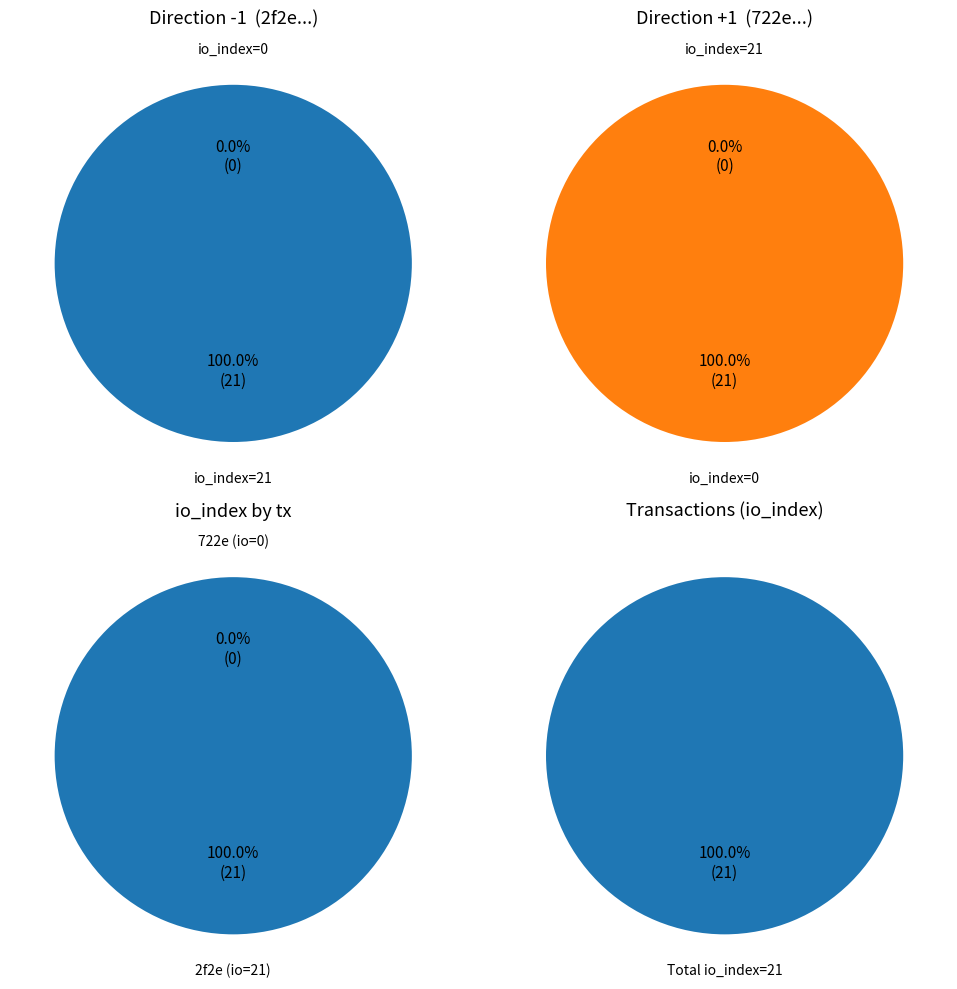

Rank the series by their maximum value, from lowest to highest.

2f2e5bcbc7f63c02, 722e4ccbcb7bd6f8